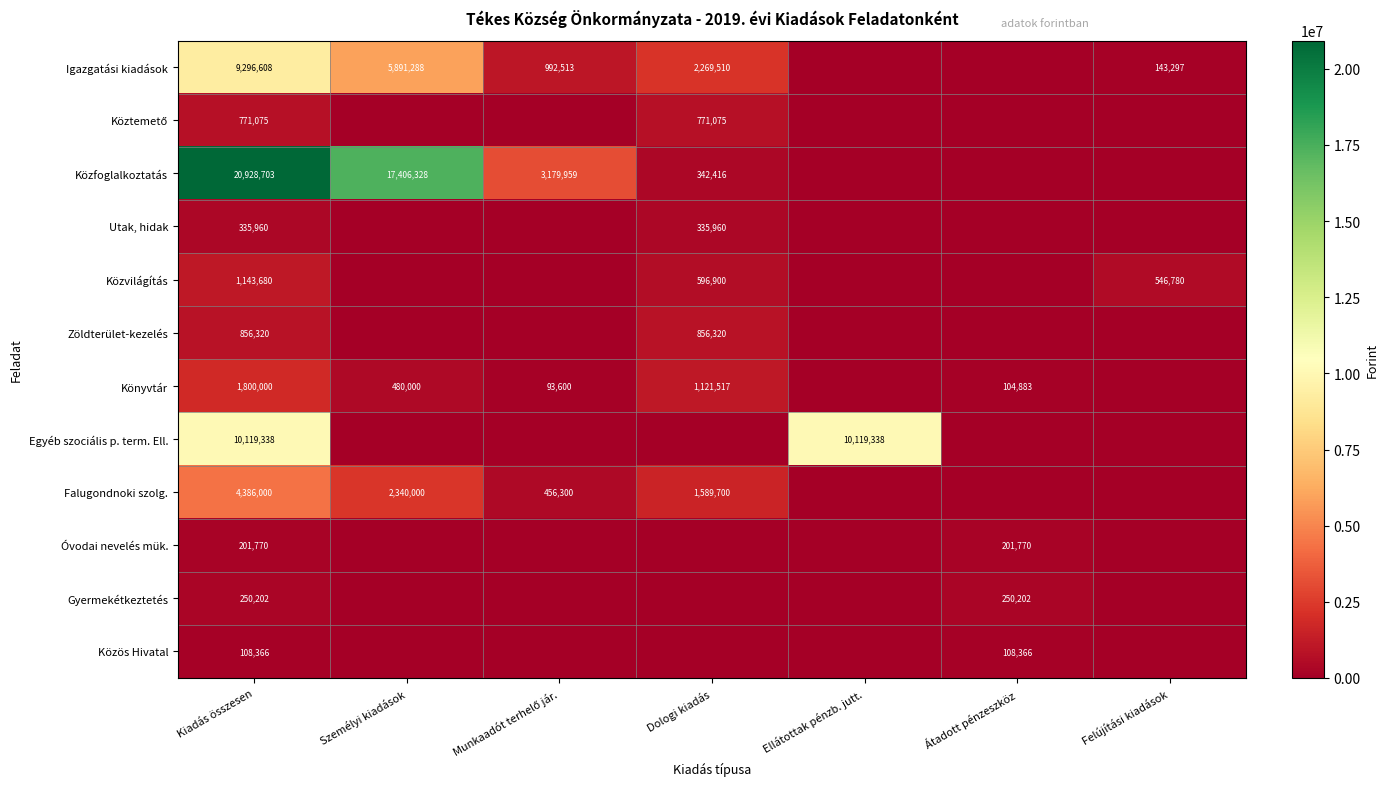

True or false: Utak, hidak has a value of 443857 at Dologi kiadás.

False